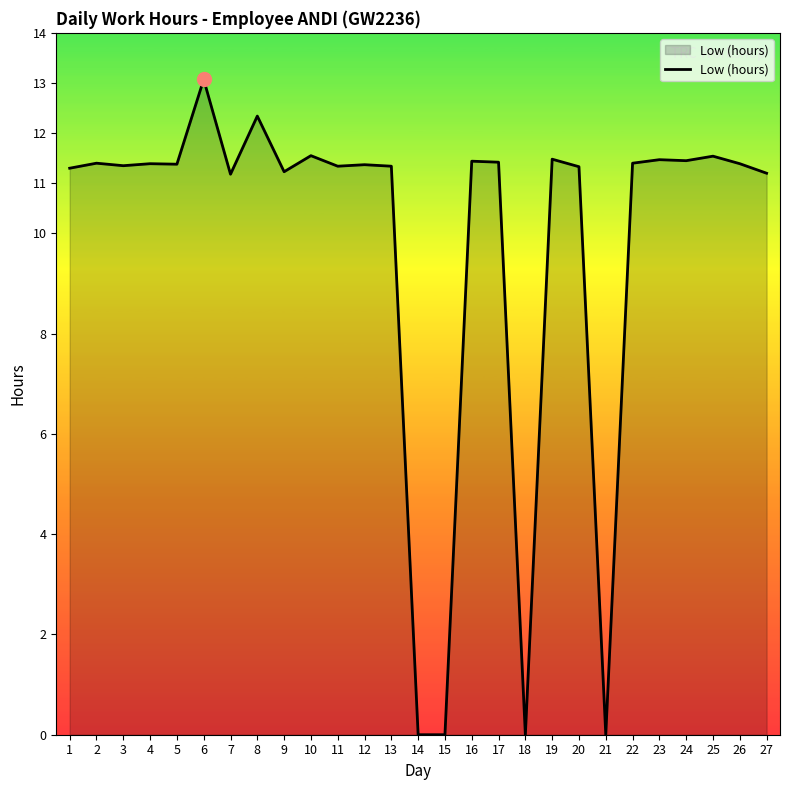

What is the sum of the values at 7 and 10?

22.7